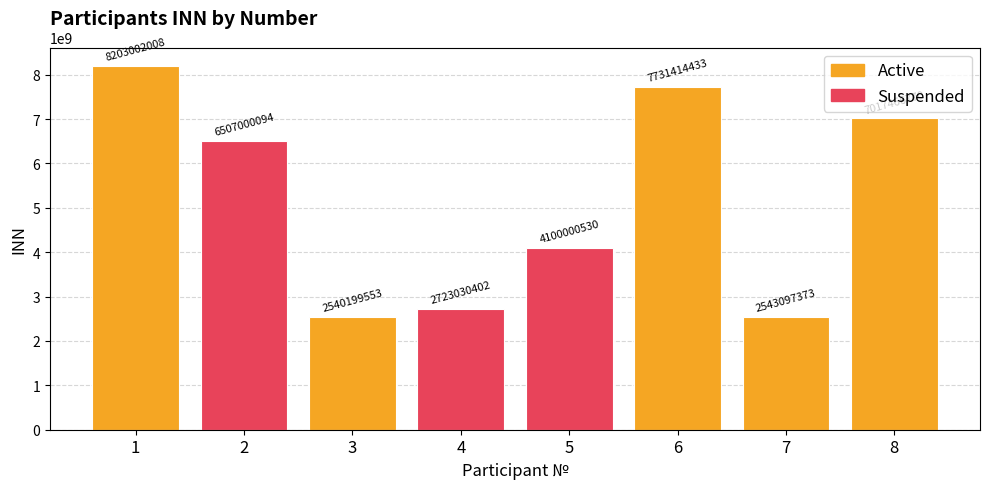

What is the value of the 3rd bar from the left?

2540199553